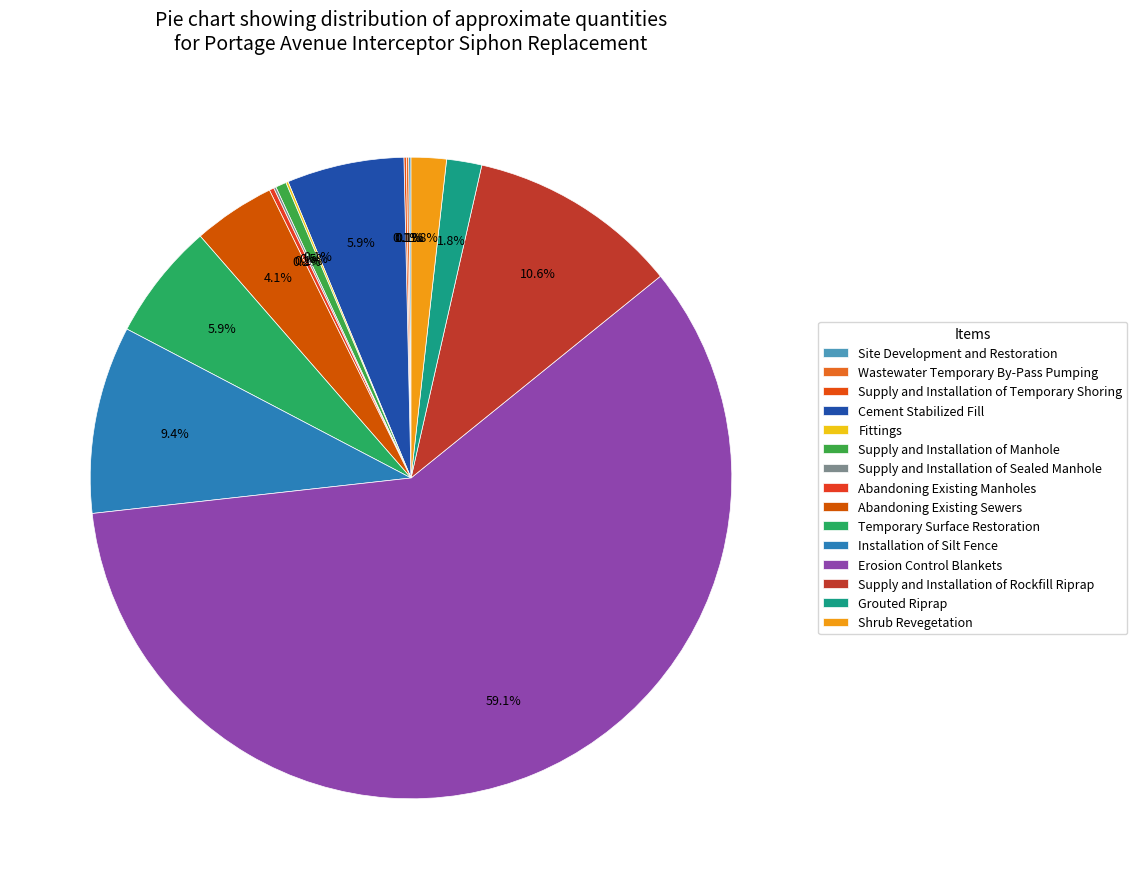

To the nearest percent, what is the combined percentage of Supply and Installation of Sealed Manhole and Supply and Installation of Manhole?

1%